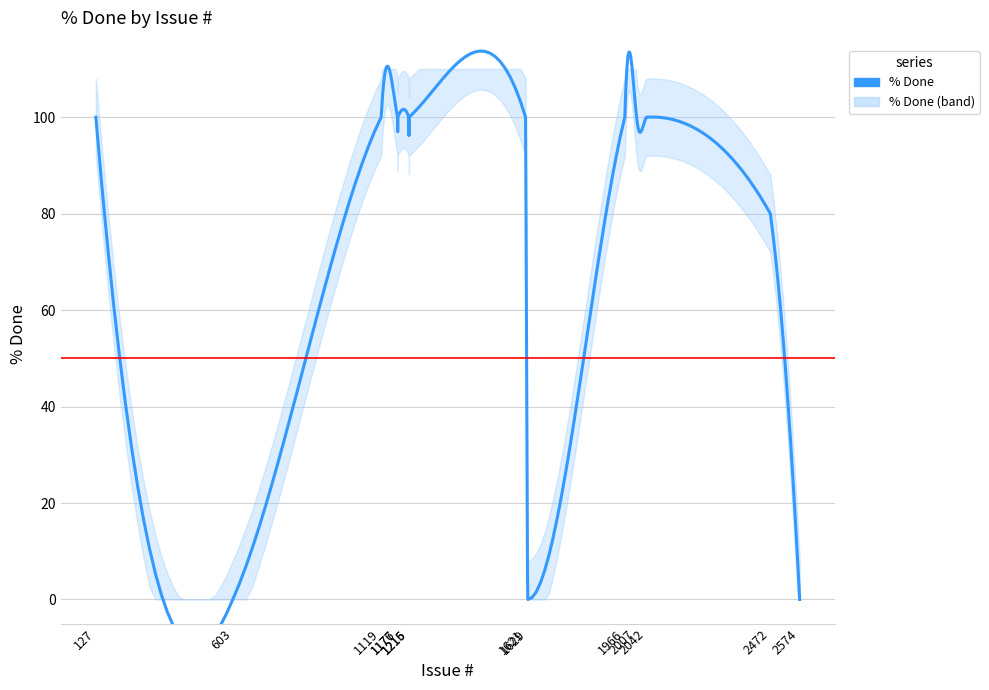

Count the number of categories in the chart.

14